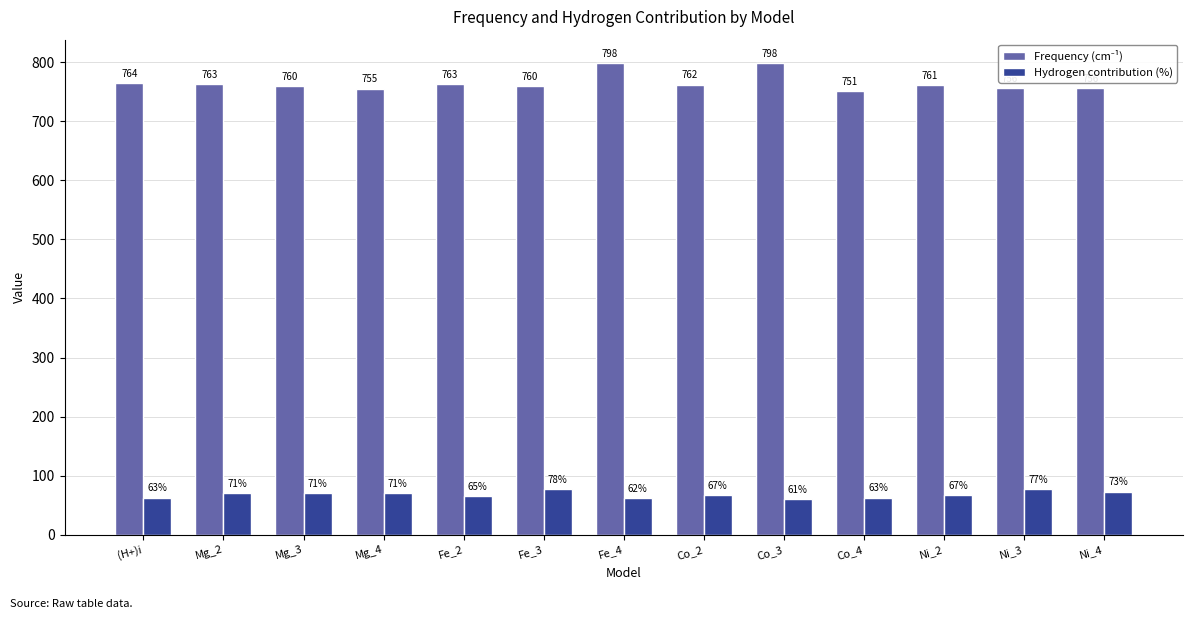

Where does the Hydrogen contribution (%) series first go above 67?

Mg_2